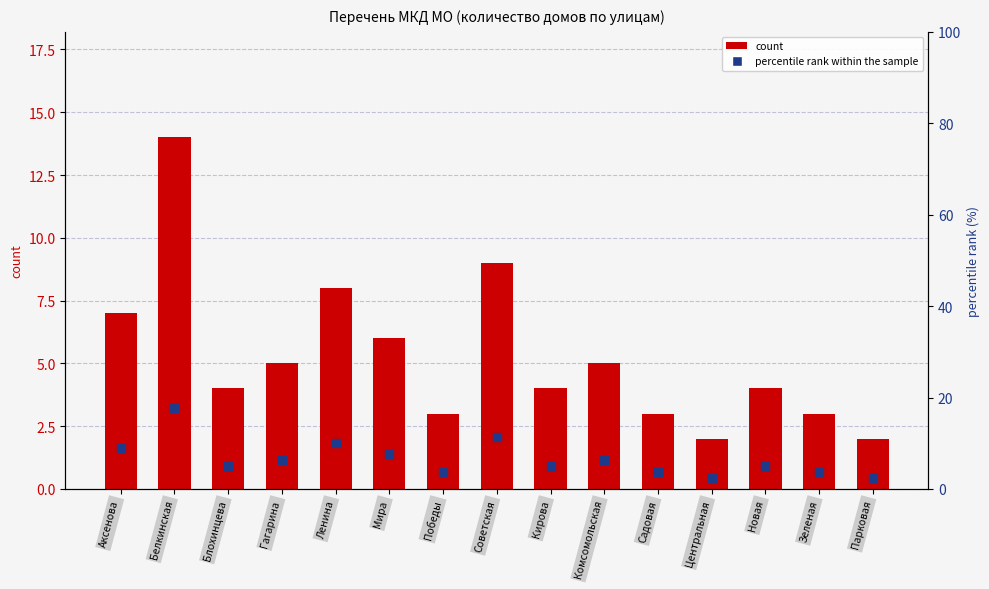

What is the total value across all series at Гагарина?

11.3